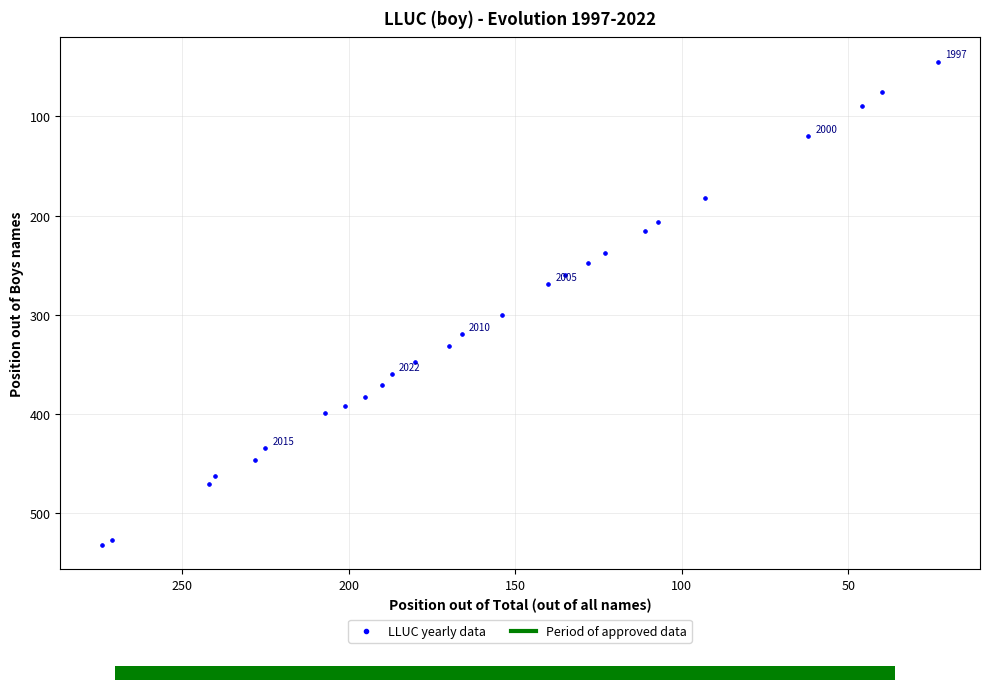

What Y value in the scatter plot is closest to 288?

300